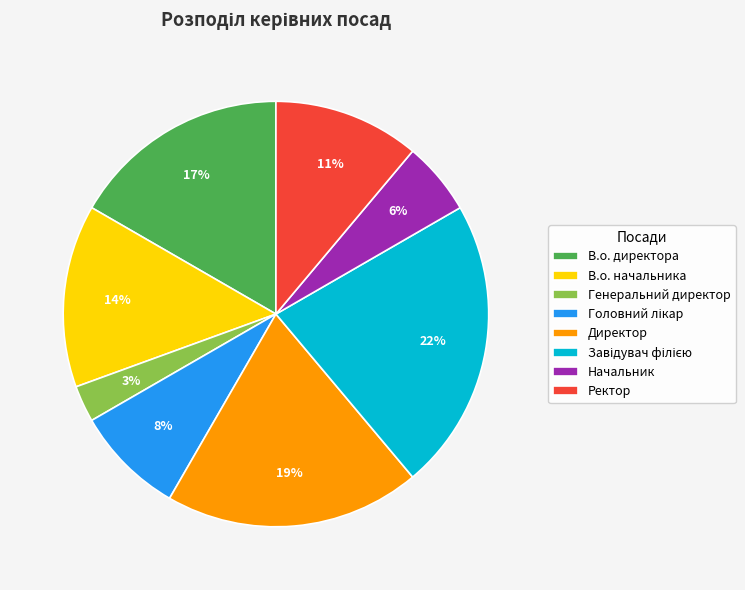

How many segments does this pie chart have?

8